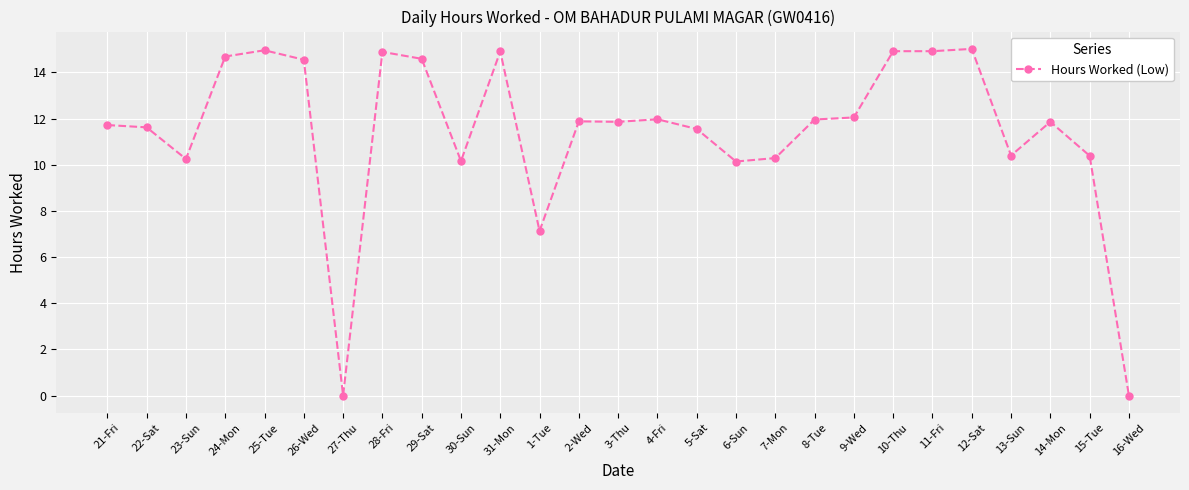

At which label does the data first exceed 11?

21-Fri